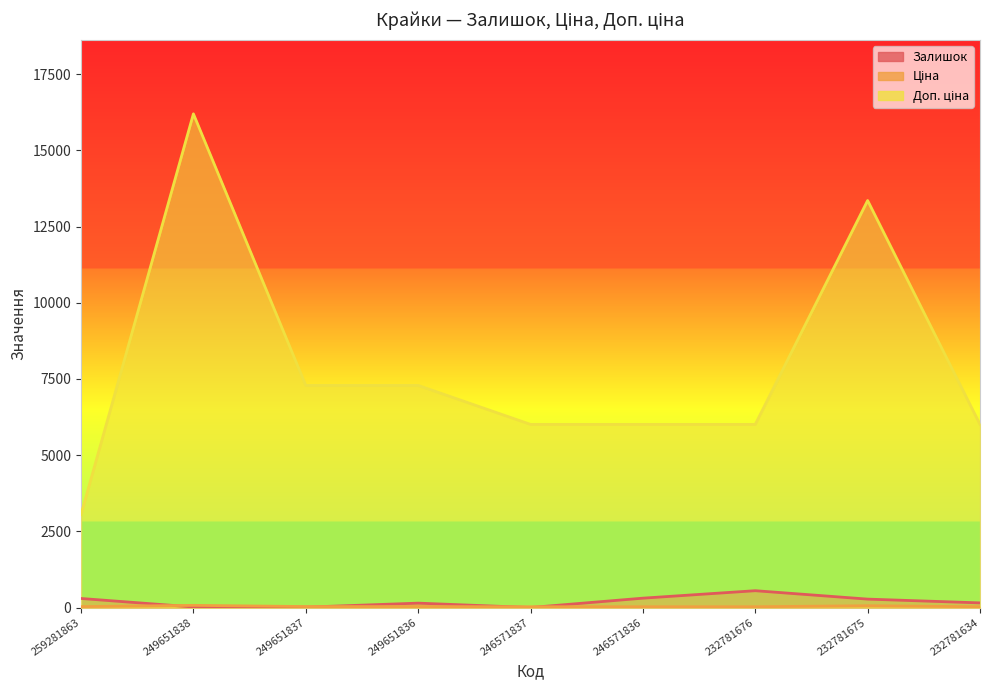

Where is Залишок nearest to the value 277?

232781675